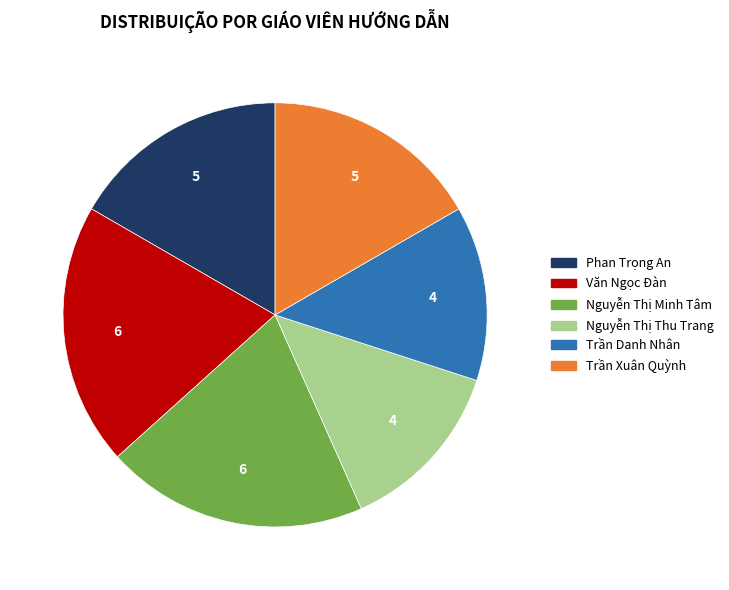

Do Nguyễn Thị Minh Tâm and Phan Trọng An together represent more than half of the pie?

No